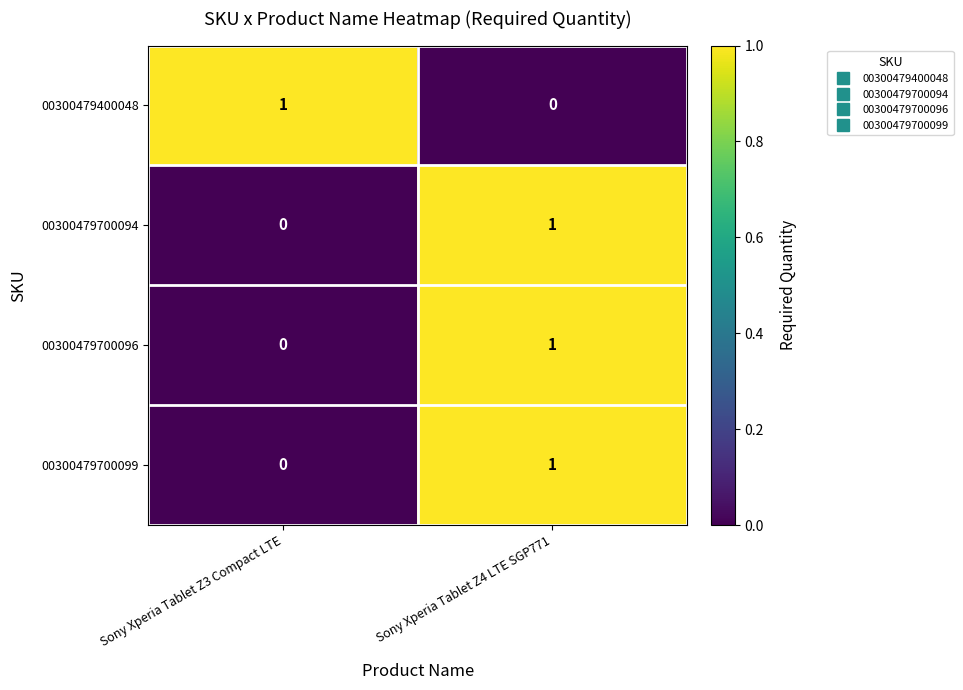

List the labels in order of 00300479700094 value, largest first.

Sony Xperia Tablet Z4 LTE SGP771, Sony Xperia Tablet Z3 Compact LTE